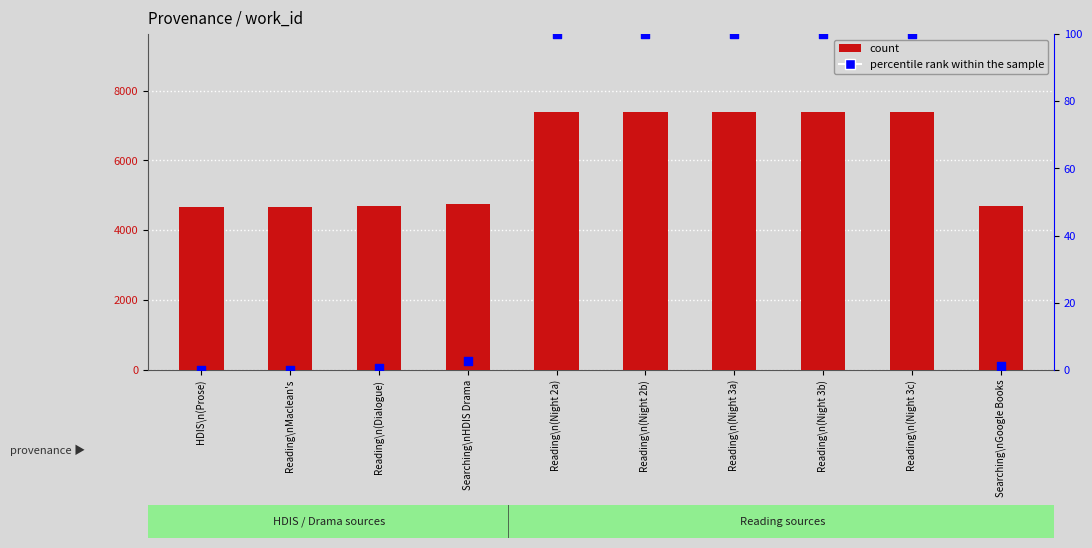

Which series contains the lowest Y value?

percentile rank within the sample